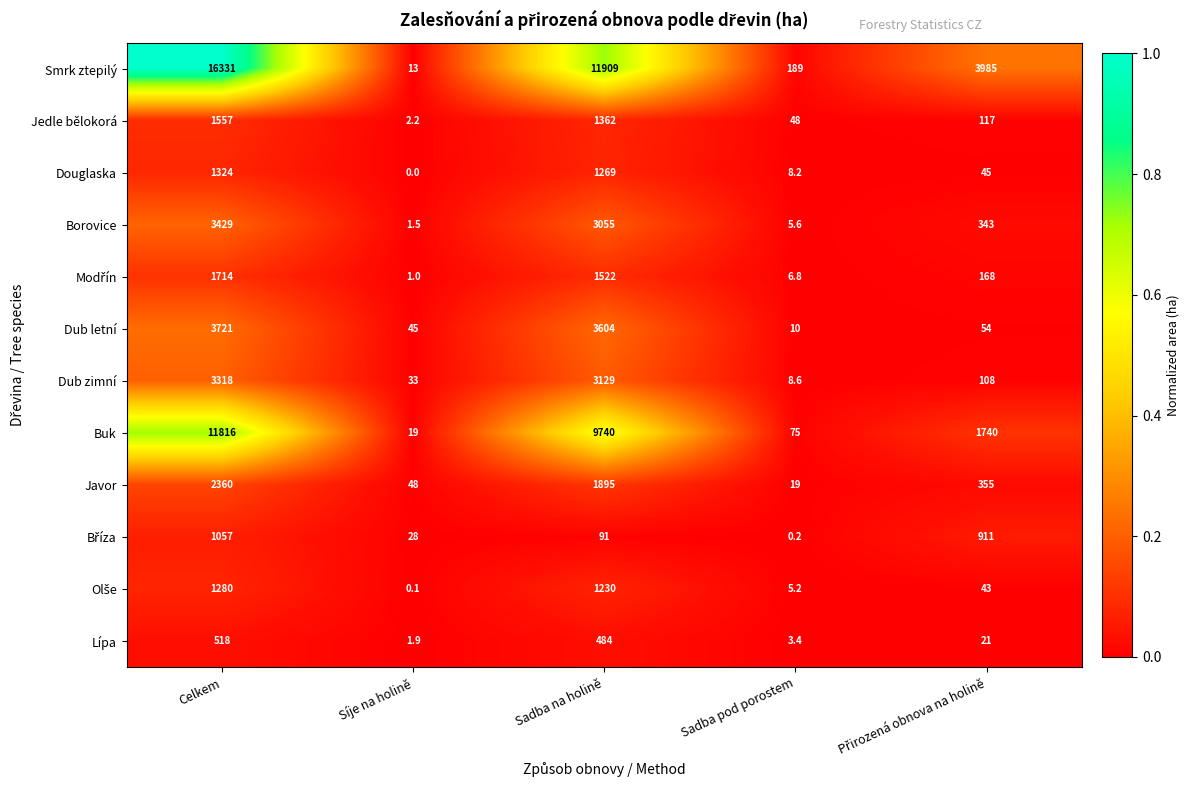

At which category is the sum across all series the highest?

Celkem